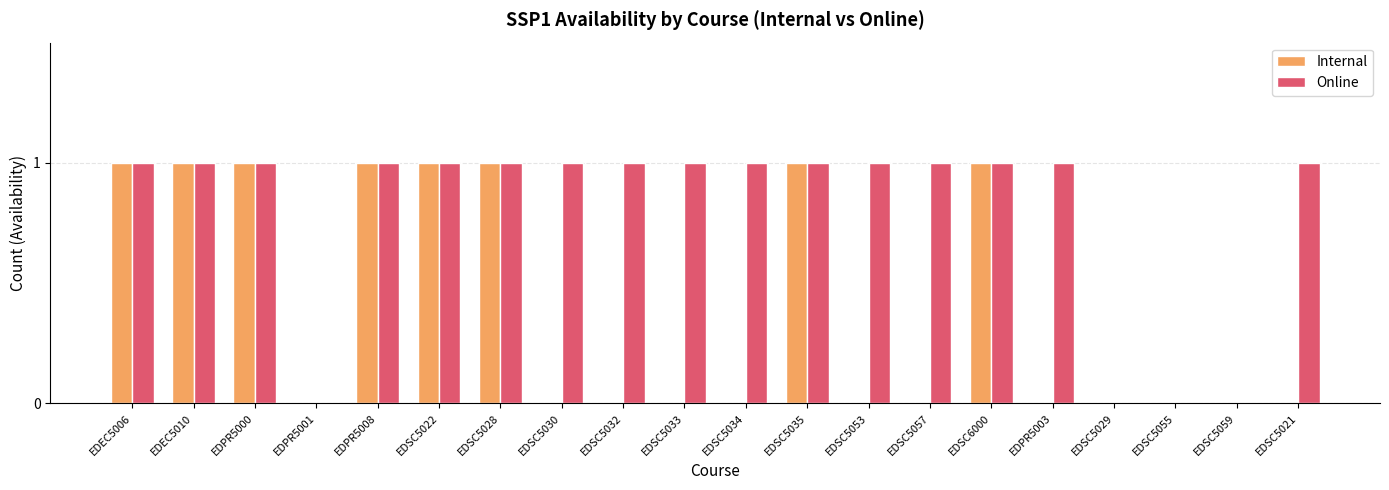

Reading right to left, list all the values displayed in this chart.

Internal: 0	0	0	0	0	1	0	0	1	0	0	0	0	1	1	1	0	1	1	1
Online: 1	0	0	0	1	1	1	1	1	1	1	1	1	1	1	1	0	1	1	1